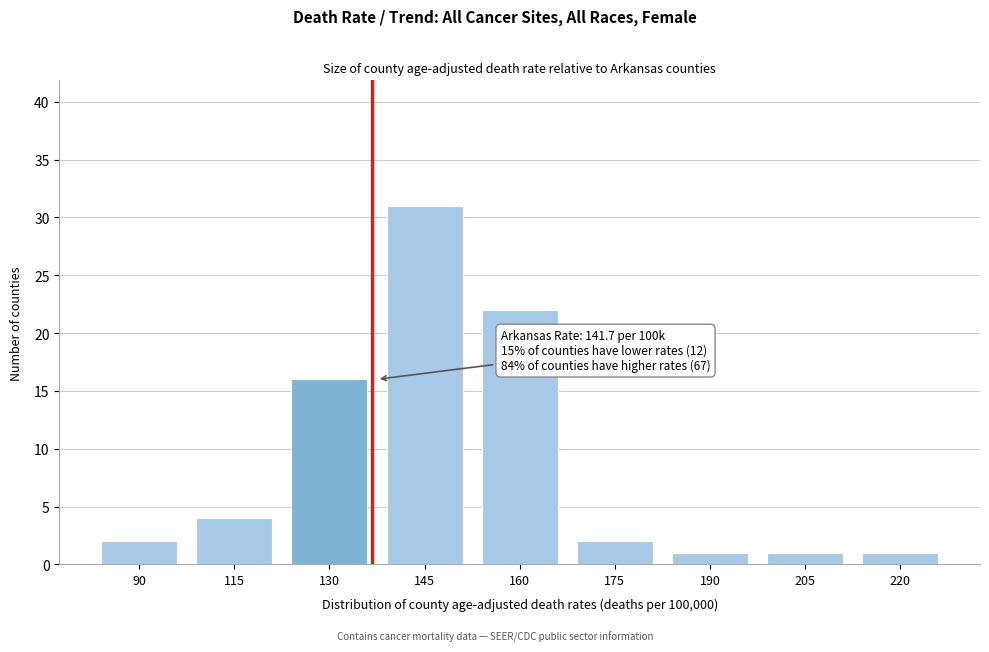

Reading left to right, list all the values displayed in this chart.

90=2	115=4	130=16	145=31	160=22	175=2	190=1	205=1	220=1